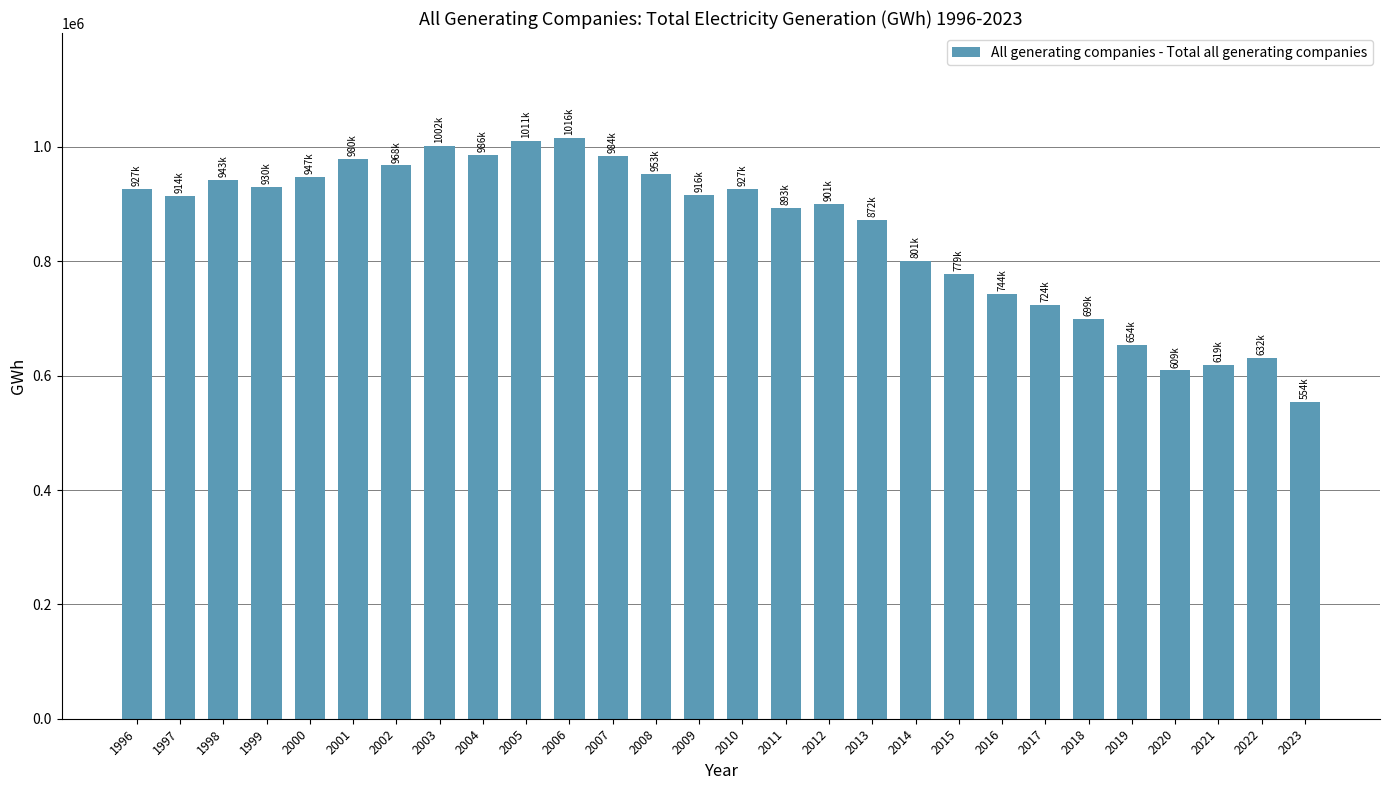

What is the difference between the maximum and second lowest values?

407155.7